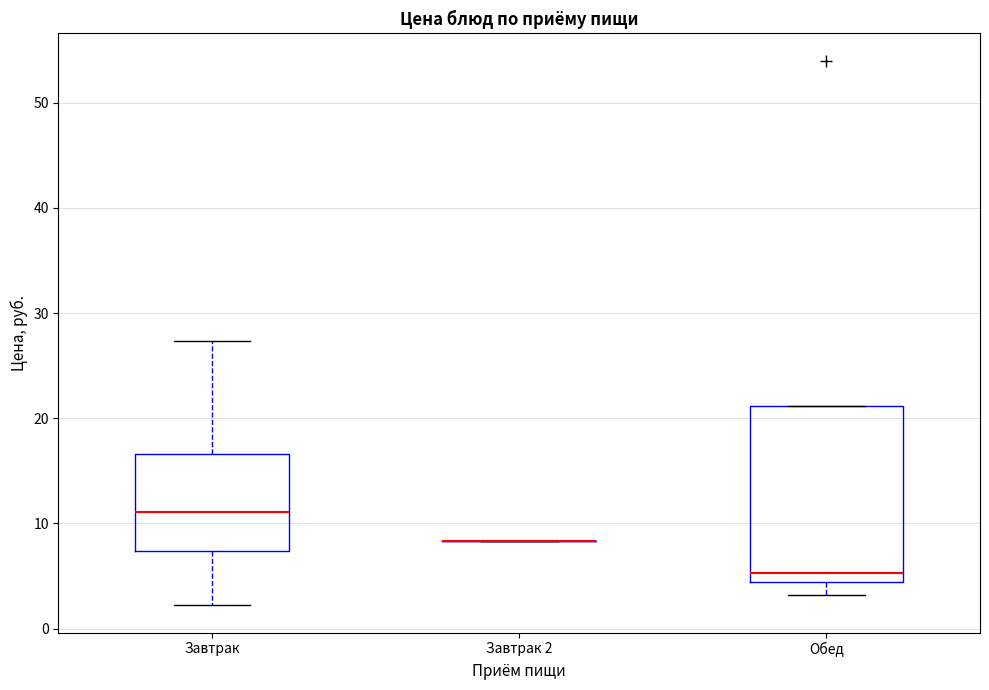

Reading left to right, transcribe this box plot: for each box, give where its median line is, the range the box spans, and where its two whiskers end, as read against the y-axis. The values are not printed on the chart, so give them approximately, as read against the axis.

Завтрак: median 11, box 7 to 17, whiskers 2 to 27
Завтрак 2: box collapsed to a line at 8, whiskers 8 to 8
Обед: median 5, box 4 to 21, whiskers 3 to 21